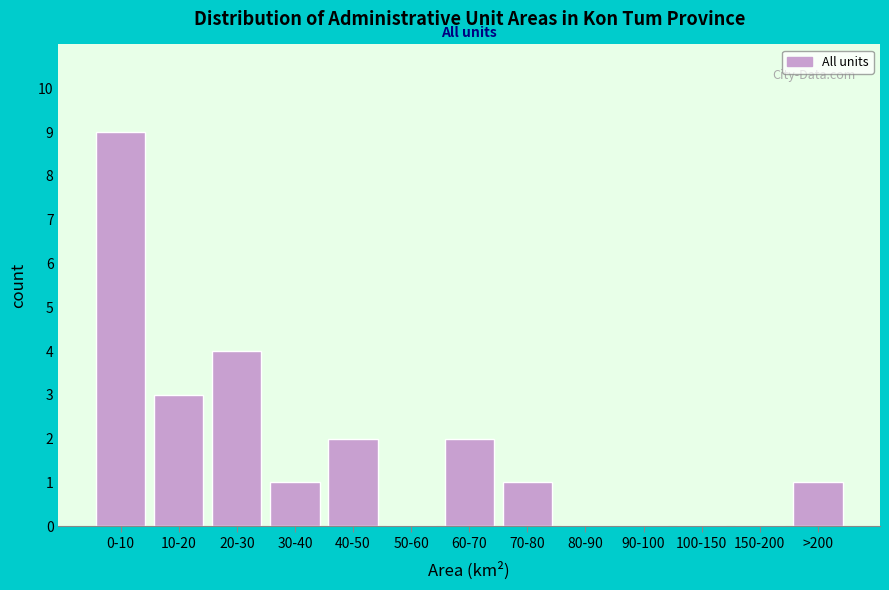

Reading left to right, what are all the values shown in this chart?

0-10=9	10-20=3	20-30=4	30-40=1	40-50=2	50-60=0	60-70=2	70-80=1	80-90=0	90-100=0	100-150=0	150-200=0	>200=1